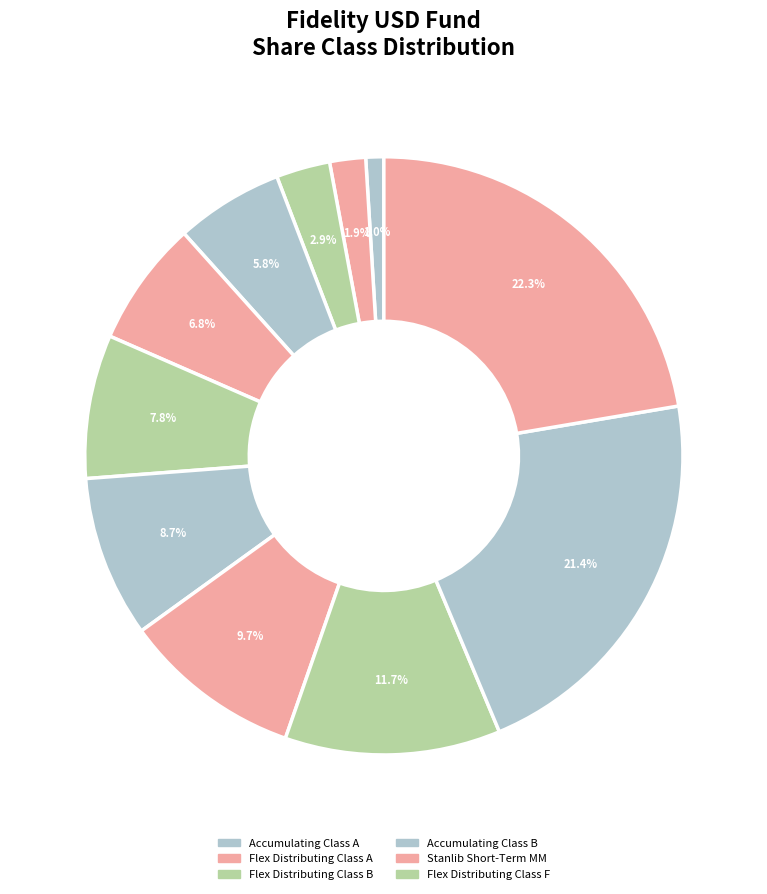

Count the number of slices in the pie.

11